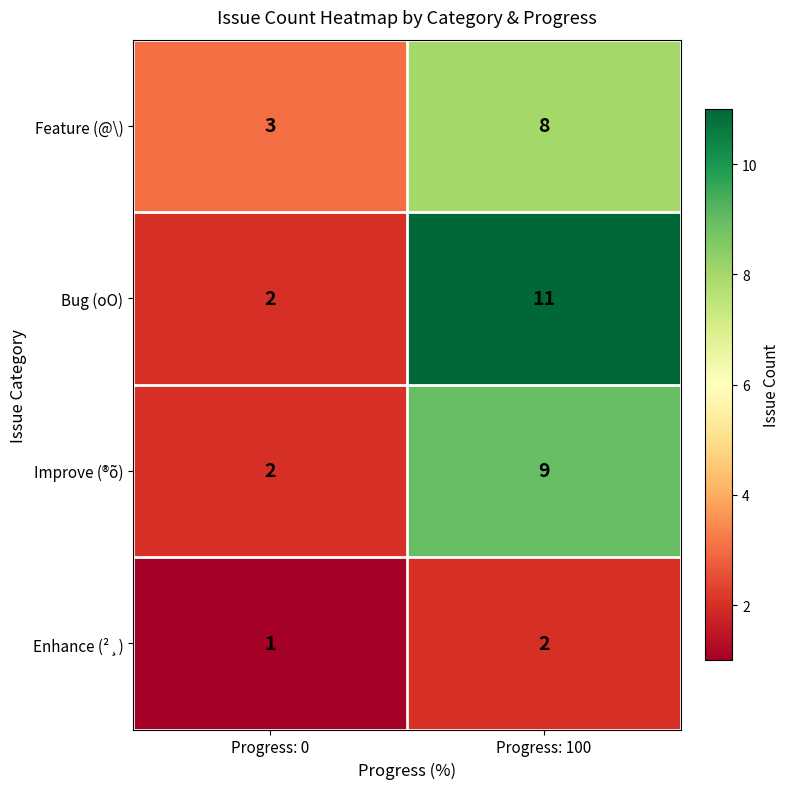

Which series has the largest range (max minus min)?

Bug (oO)